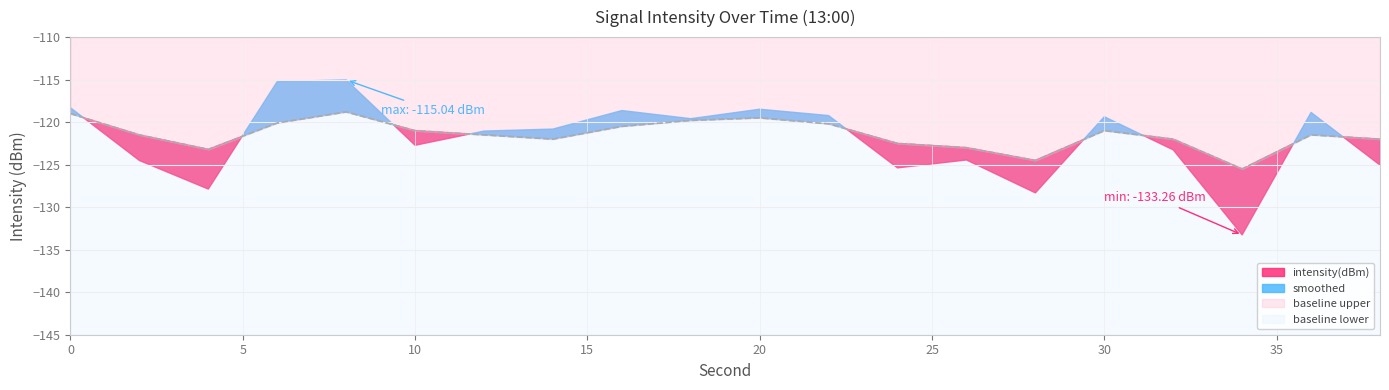

At which category does the chart reach its minimum across all series?

34